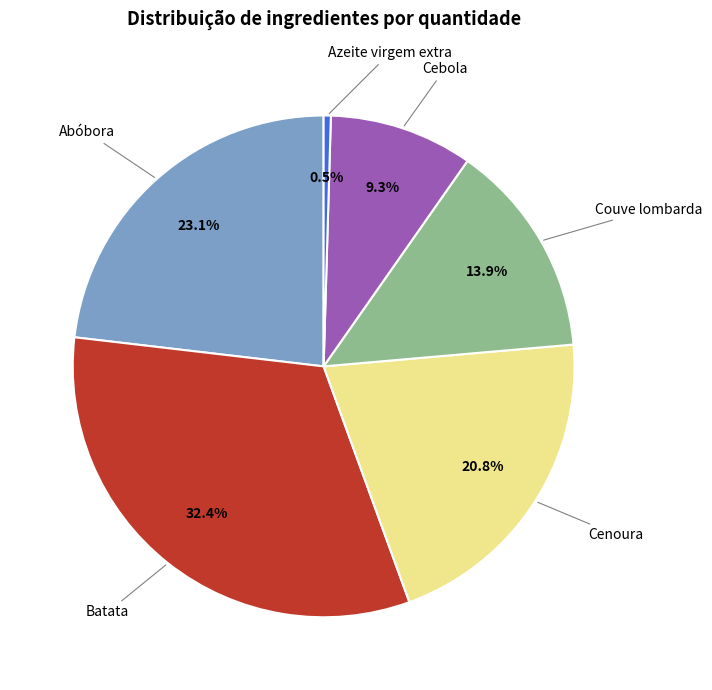

Is there any slice that represents more than half of the pie?

No